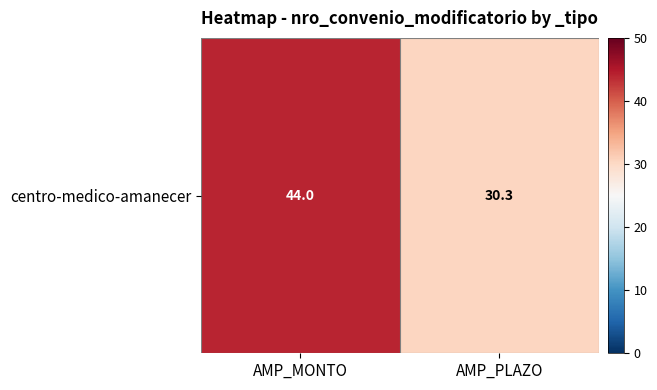

Which category has the highest value across all series?

AMP_MONTO